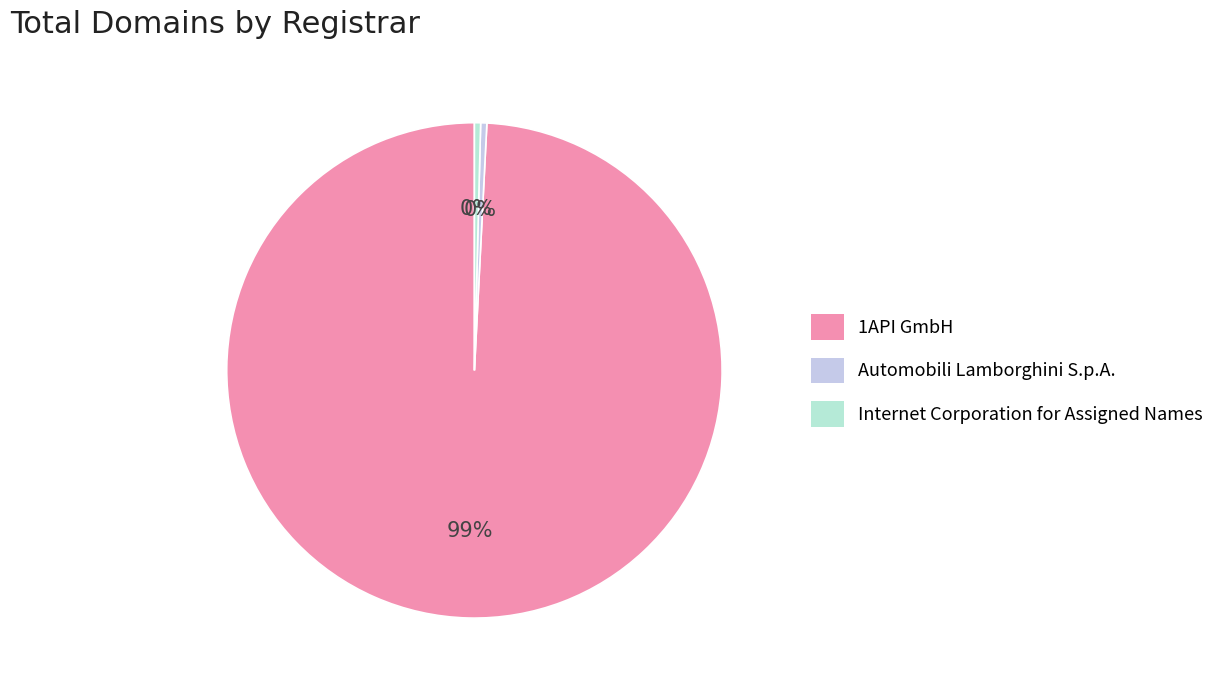

Is the sum of Internet Corporation for Assigned Names and 1API GmbH greater than half?

Yes